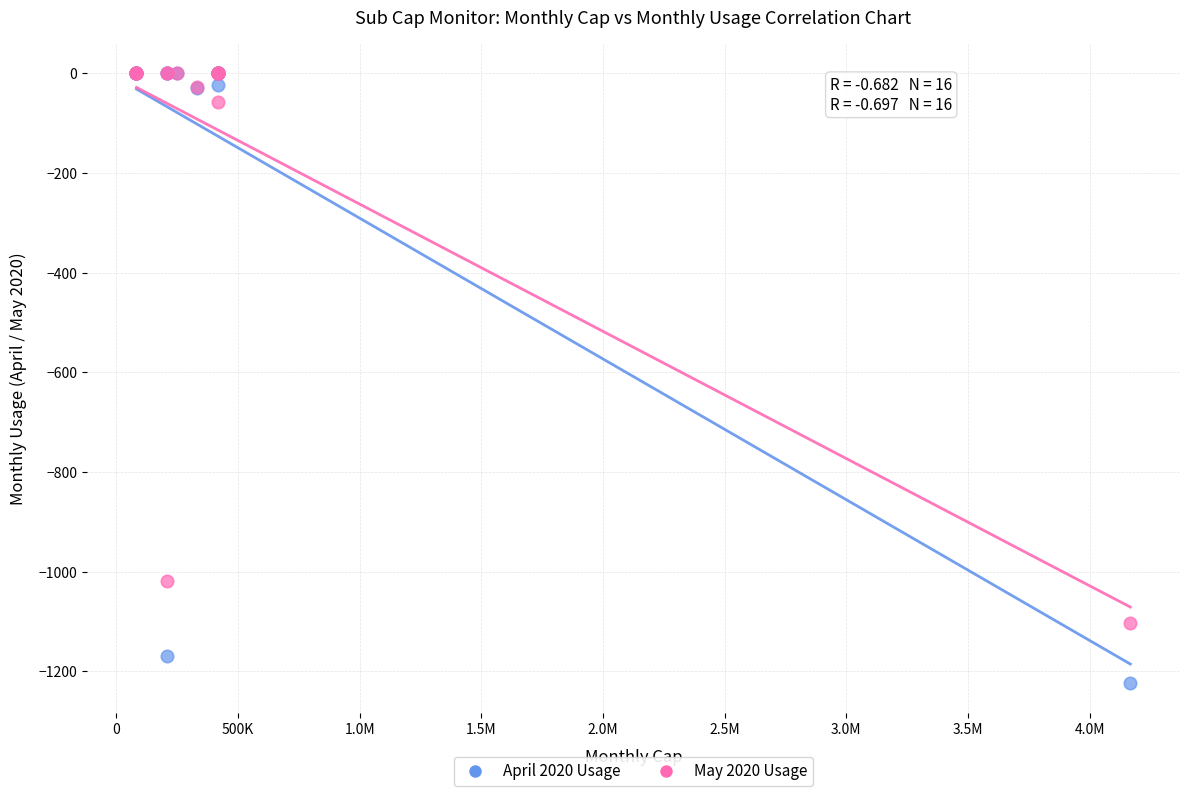

Which series contains the lowest Y value?

April 2020 Usage